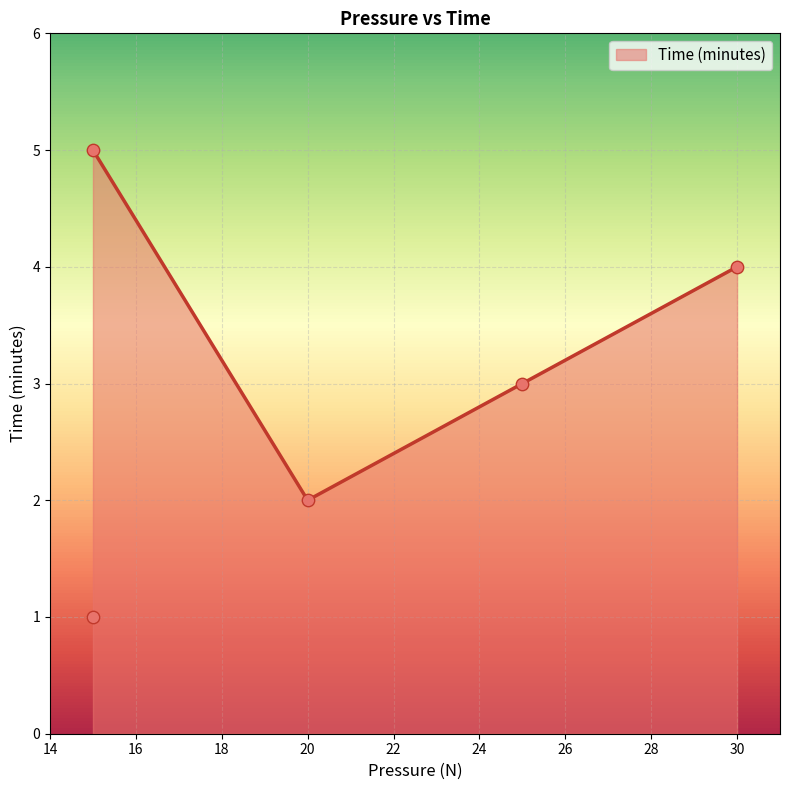

Between 15 and 25, which is larger?

15